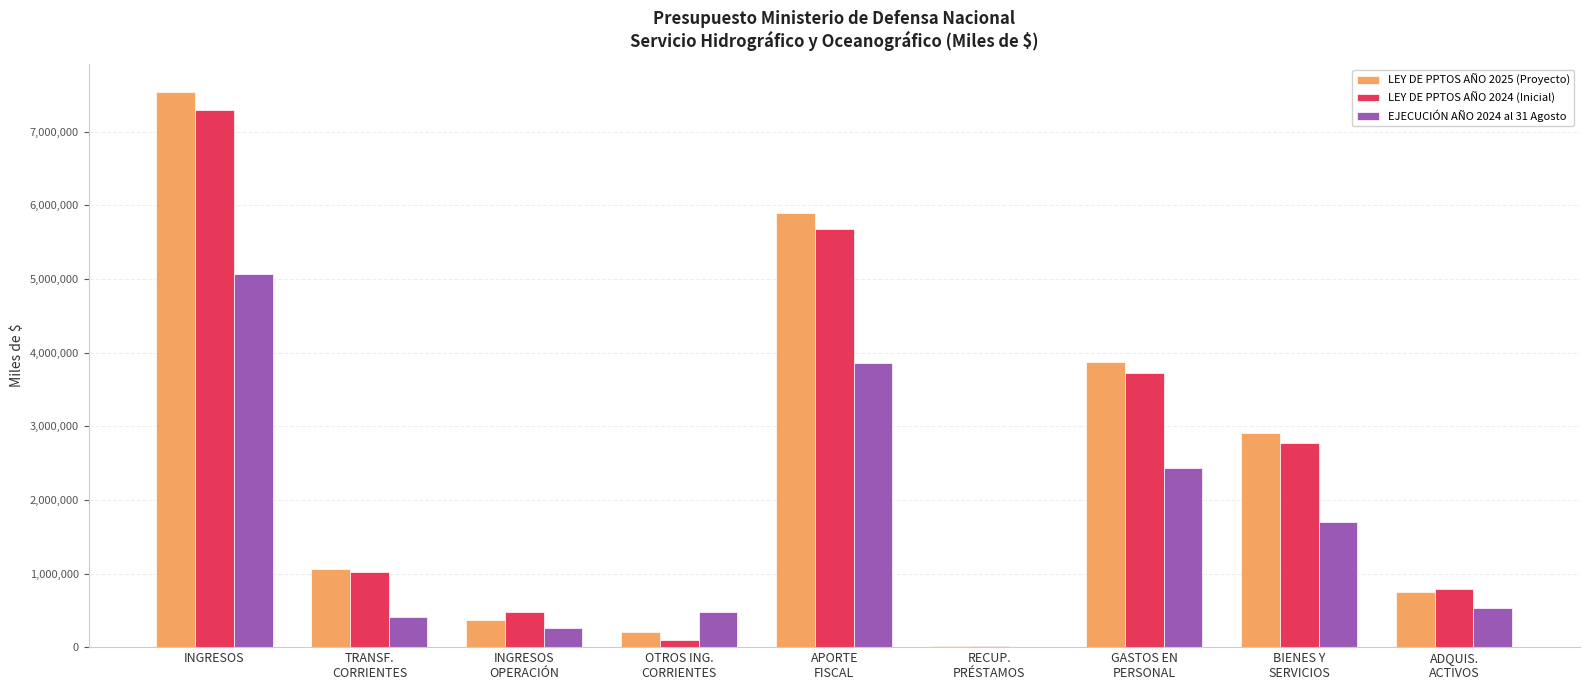

Between GASTOS EN
PERSONAL and BIENES Y
SERVICIOS, which series saw the biggest shift?

LEY DE PPTOS AÑO 2025 (Proyecto)